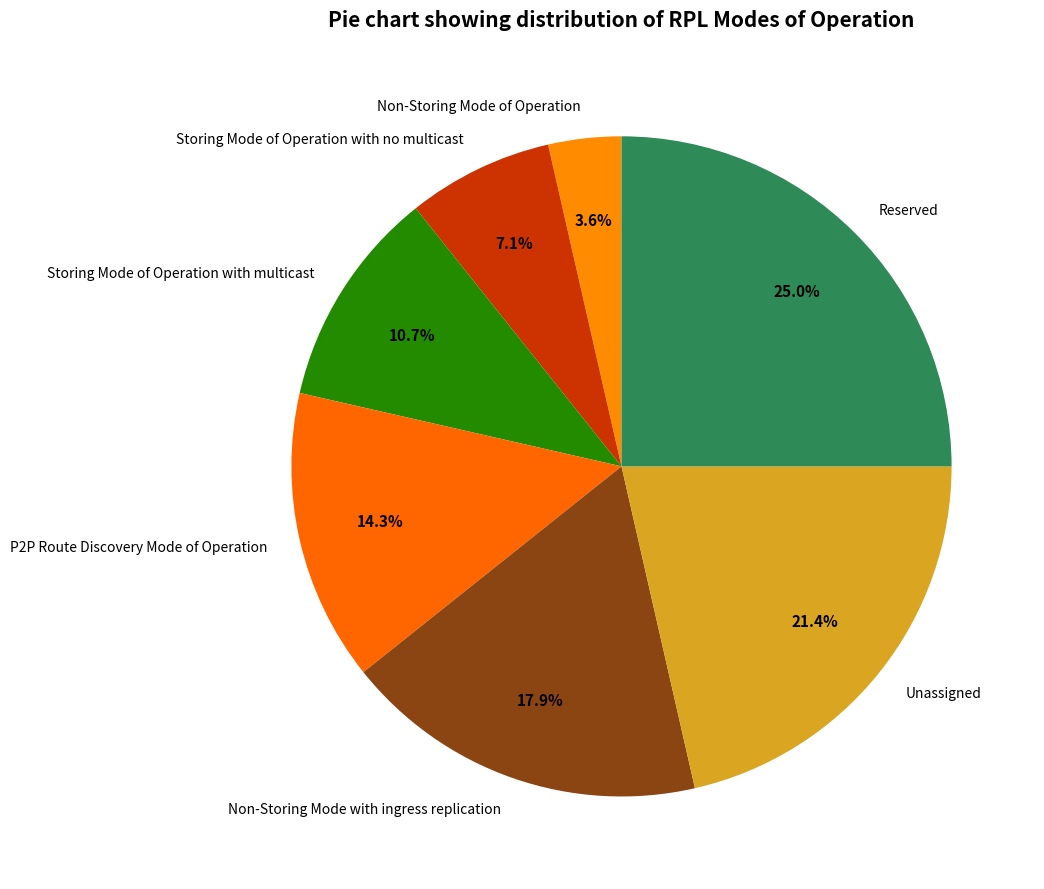

Count the number of slices in the pie.

7